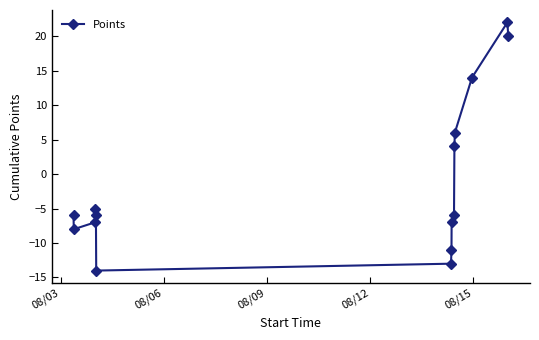

How many lines are shown in the chart?

1